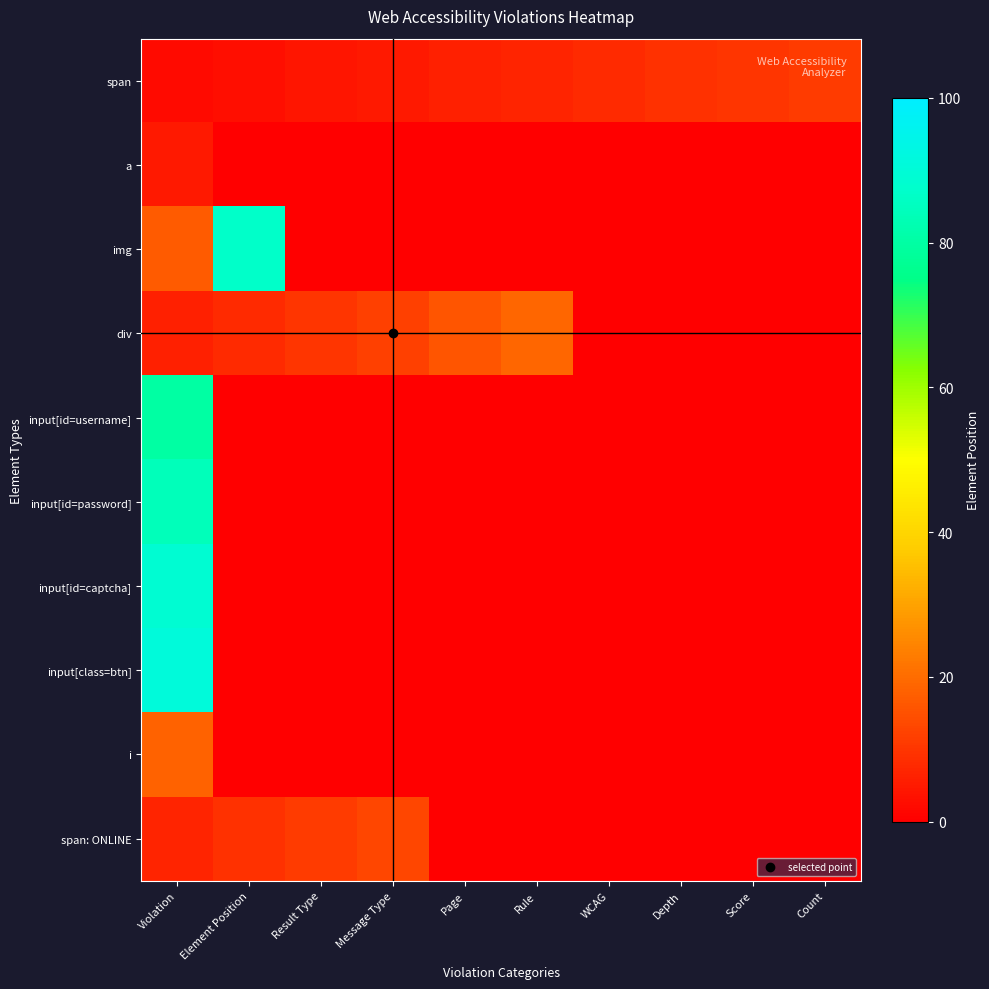

Reading left to right, transcribe all the data shown in this chart.

span: Violation=2	Element Position=3	Result Type=4	Message Type=5	Page=6	Rule=7	WCAG=8	Depth=9	Score=10	Count=11
a: Violation=5	Element Position=0	Result Type=0	Message Type=0	Page=0	Rule=0	WCAG=0	Depth=0	Score=0	Count=0
img: Violation=17	Element Position=87	Result Type=0	Message Type=0	Page=0	Rule=0	WCAG=0	Depth=0	Score=0	Count=0
div: Violation=6	Element Position=8	Result Type=10	Message Type=12	Page=16	Rule=19	WCAG=0	Depth=0	Score=0	Count=0
input[id=username]: Violation=80	Element Position=0	Result Type=0	Message Type=0	Page=0	Rule=0	WCAG=0	Depth=0	Score=0	Count=0
input[id=password]: Violation=84	Element Position=0	Result Type=0	Message Type=0	Page=0	Rule=0	WCAG=0	Depth=0	Score=0	Count=0
input[id=captcha]: Violation=89	Element Position=0	Result Type=0	Message Type=0	Page=0	Rule=0	WCAG=0	Depth=0	Score=0	Count=0
input[class=btn]: Violation=91	Element Position=0	Result Type=0	Message Type=0	Page=0	Rule=0	WCAG=0	Depth=0	Score=0	Count=0
i: Violation=18	Element Position=0	Result Type=0	Message Type=0	Page=0	Rule=0	WCAG=0	Depth=0	Score=0	Count=0
span: ONLINE: Violation=7	Element Position=9	Result Type=11	Message Type=13	Page=0	Rule=0	WCAG=0	Depth=0	Score=0	Count=0